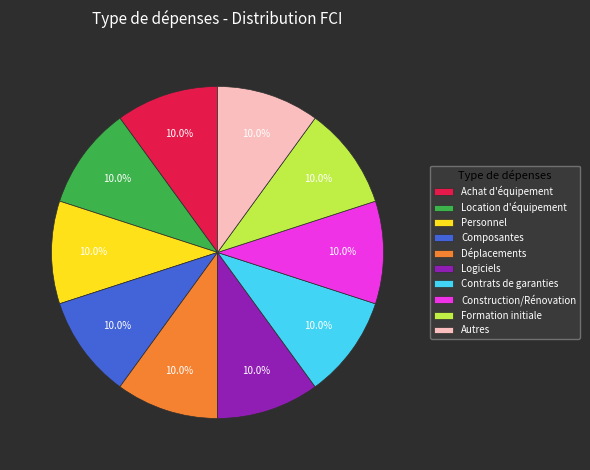

To the nearest percent, what percentage of the pie is Formation initiale?

10%